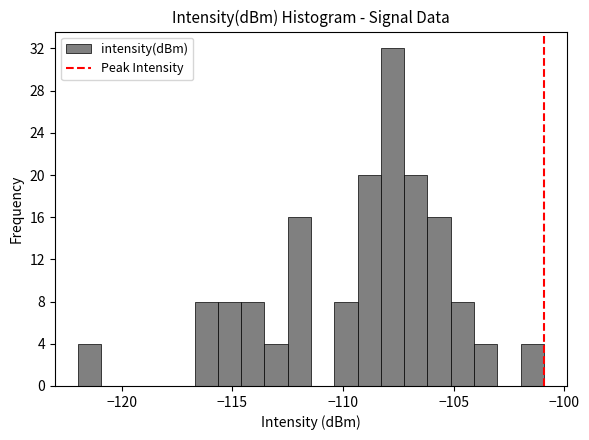

Around what value on the x-axis is the tallest bar? Give the approximate position of its centre, as read against the axis.

-108.0